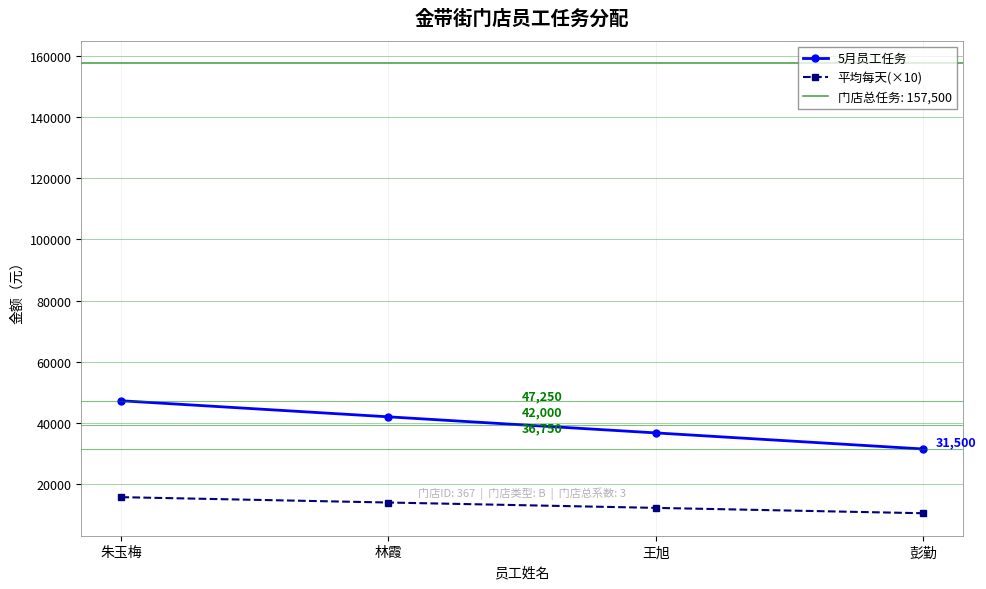

Reading left to right, extract all data points from this chart.

5月员工任务: 朱玉梅=47250	林霞=42000	王旭=36750	彭勤=31500
平均每天(×10): 朱玉梅=15750	林霞=14000	王旭=12250	彭勤=10500